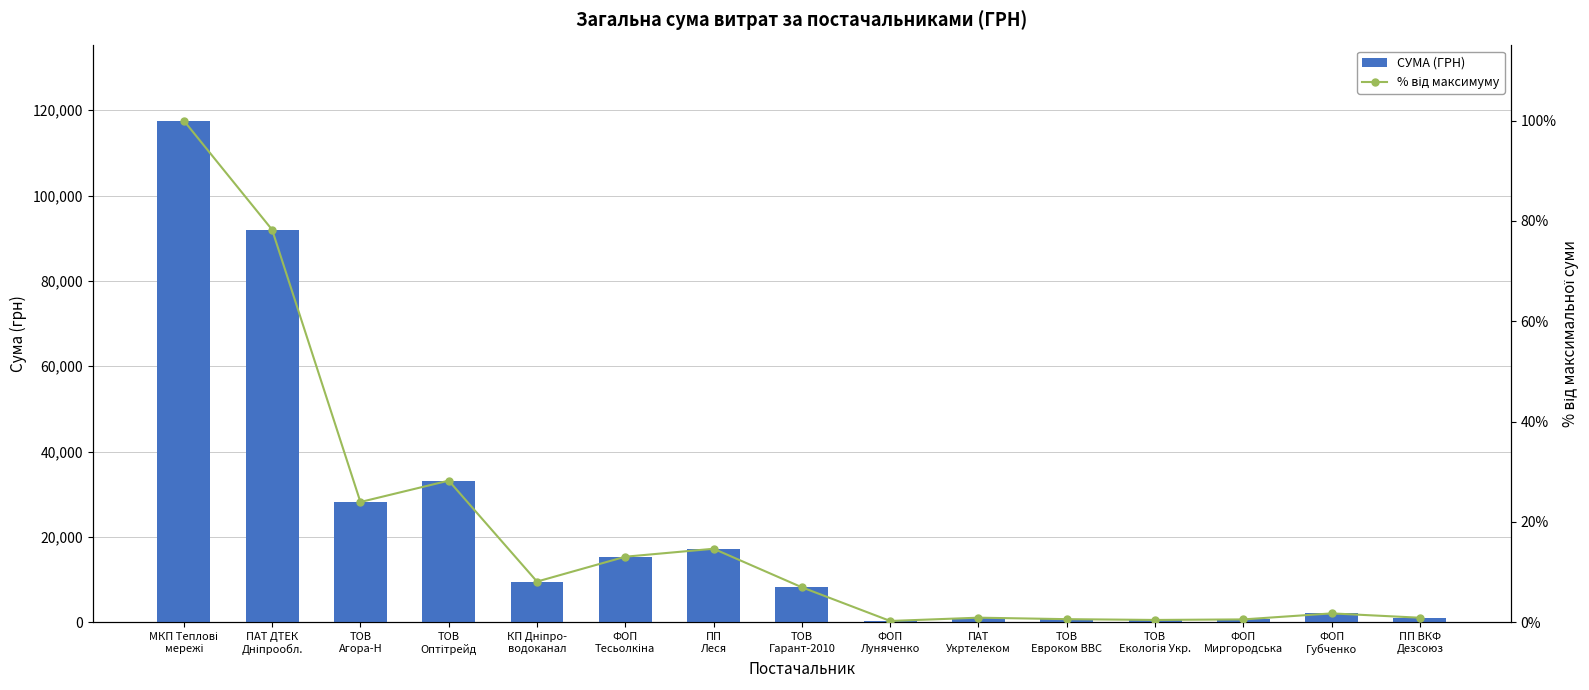

What is the sum of the СУМА (ГРН) values at ТОВ
Екологія Укр. and ТОВ
Агора-Н?

28722.0